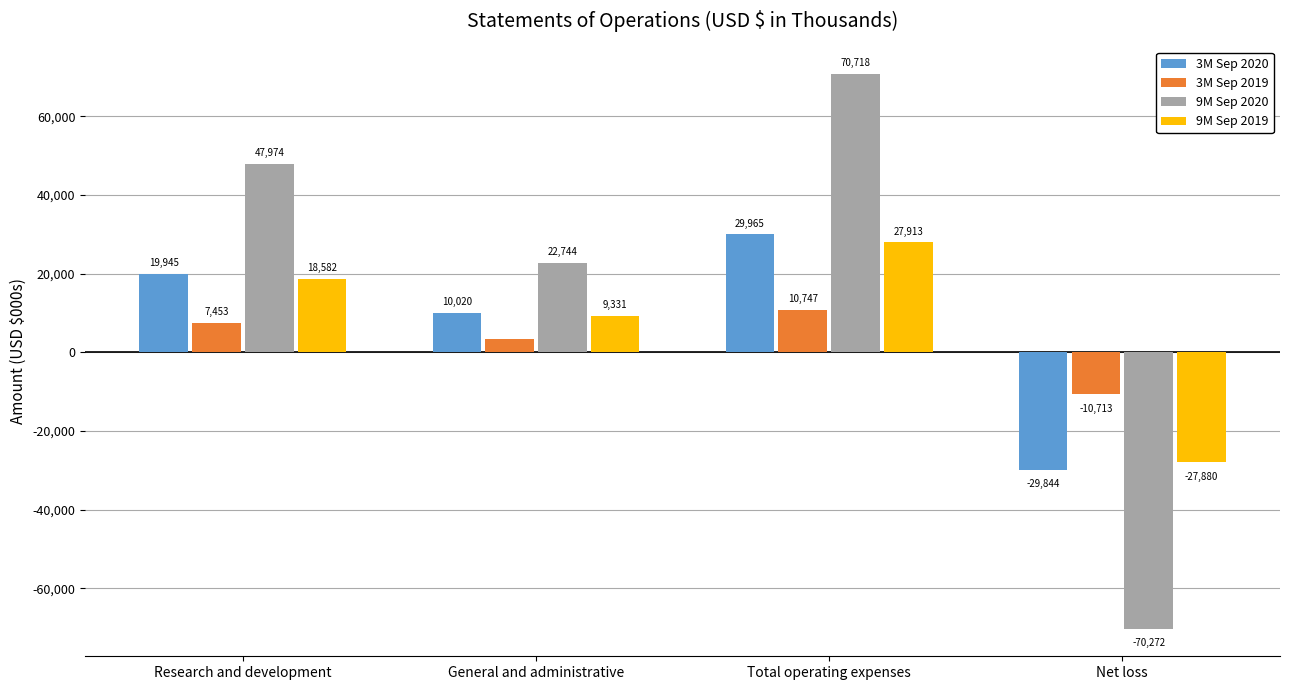

True or false: 9M Sep 2019 has a value of 5387 at Research and development.

False